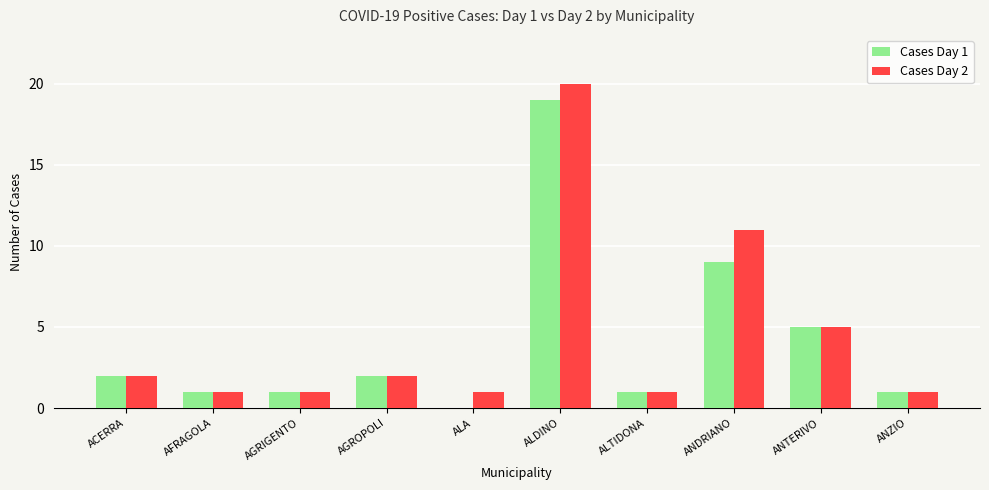

Which series has the largest total across all categories?

Cases Day 2